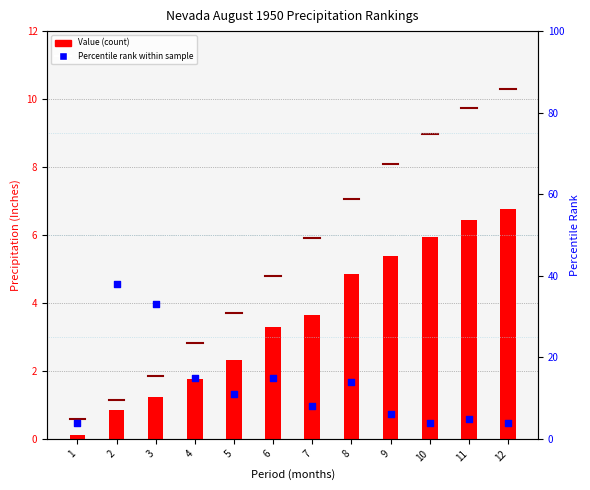

Which series contains the highest Y value?

Percentile rank within sample